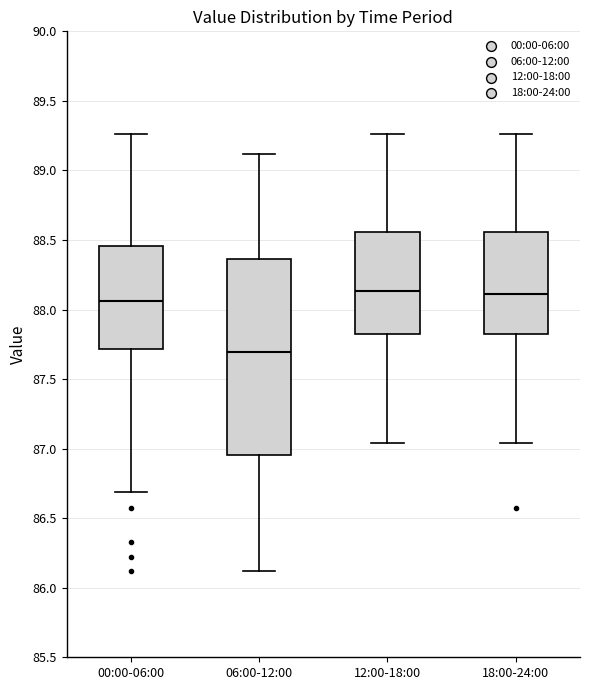

Comparing the boxes themselves (not the whiskers), which one is the tallest?

06:00-12:00